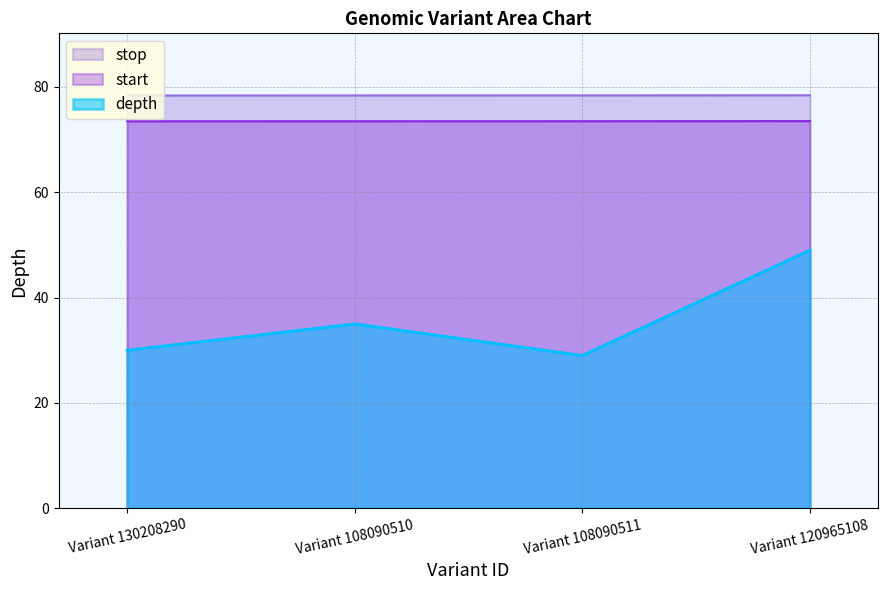

At which category is the sum across all series the highest?

Variant 120965108